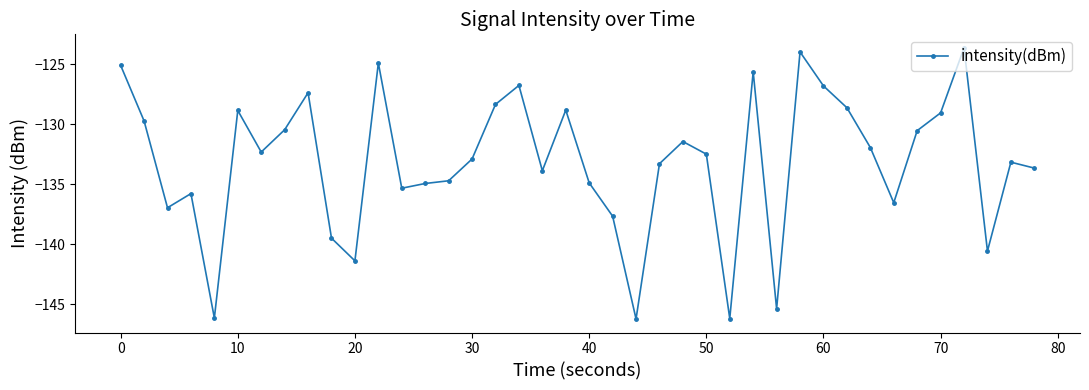

What is the smallest value displayed?

-146.2